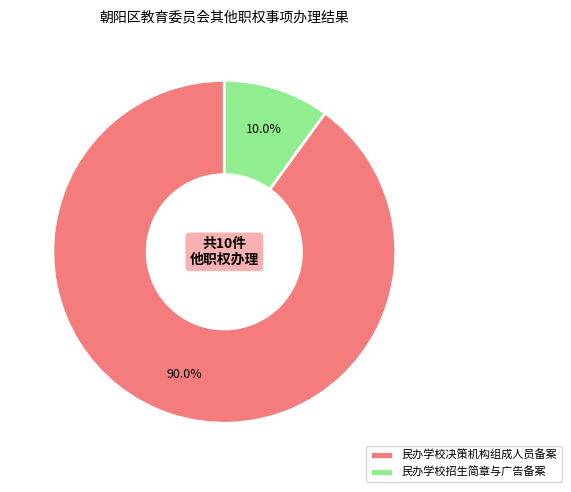

True or false: 民办学校招生简章与广告备案 accounts for 21% of the total.

False